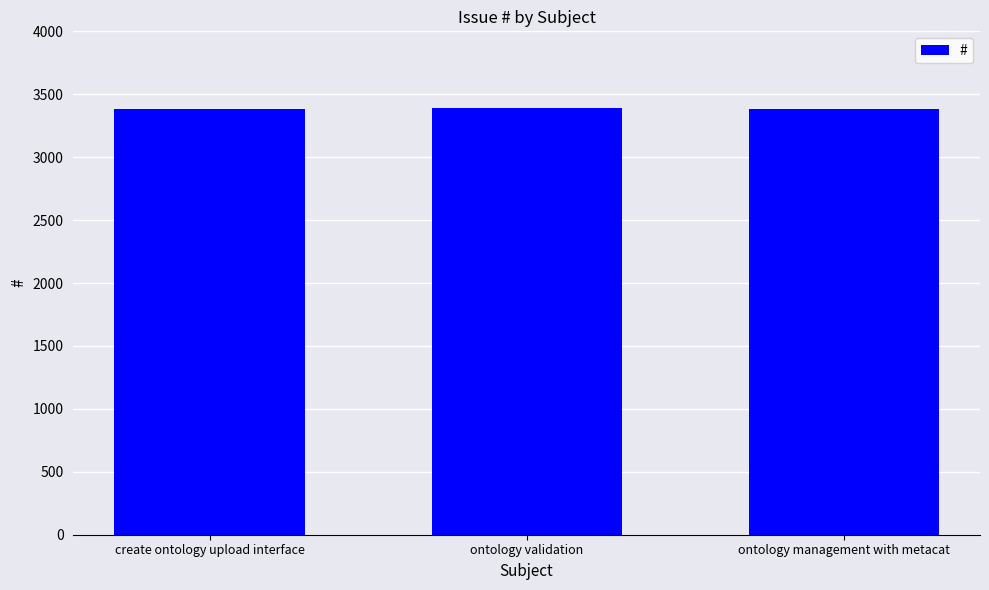

Approximately how many times larger is the value at create ontology upload interface compared to ontology management with metacat?

1.0